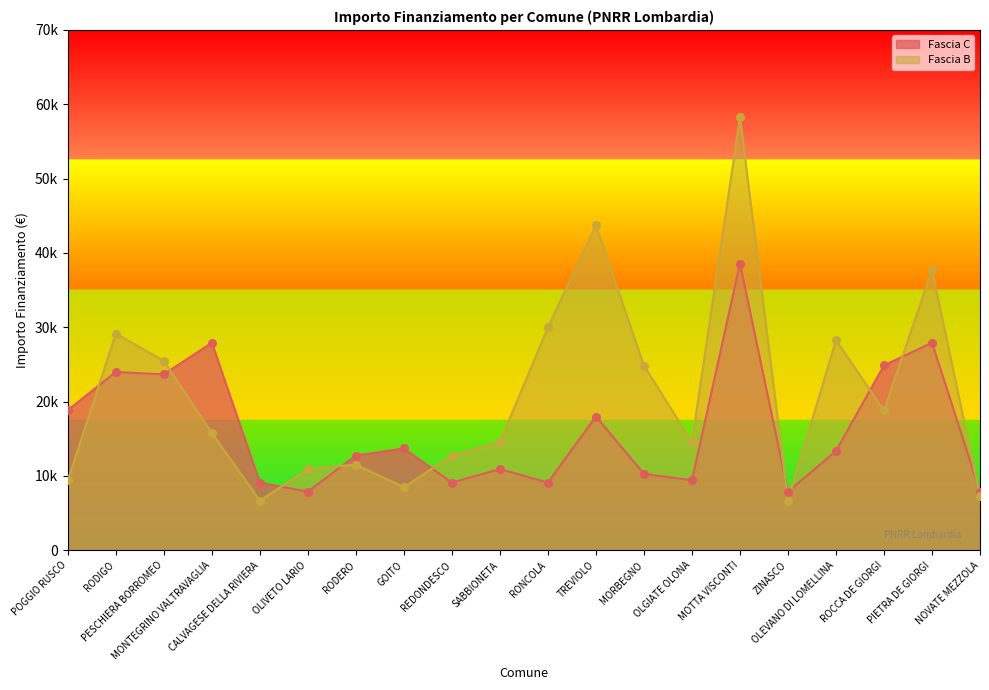

Which series contains the highest Y value?

Fascia B